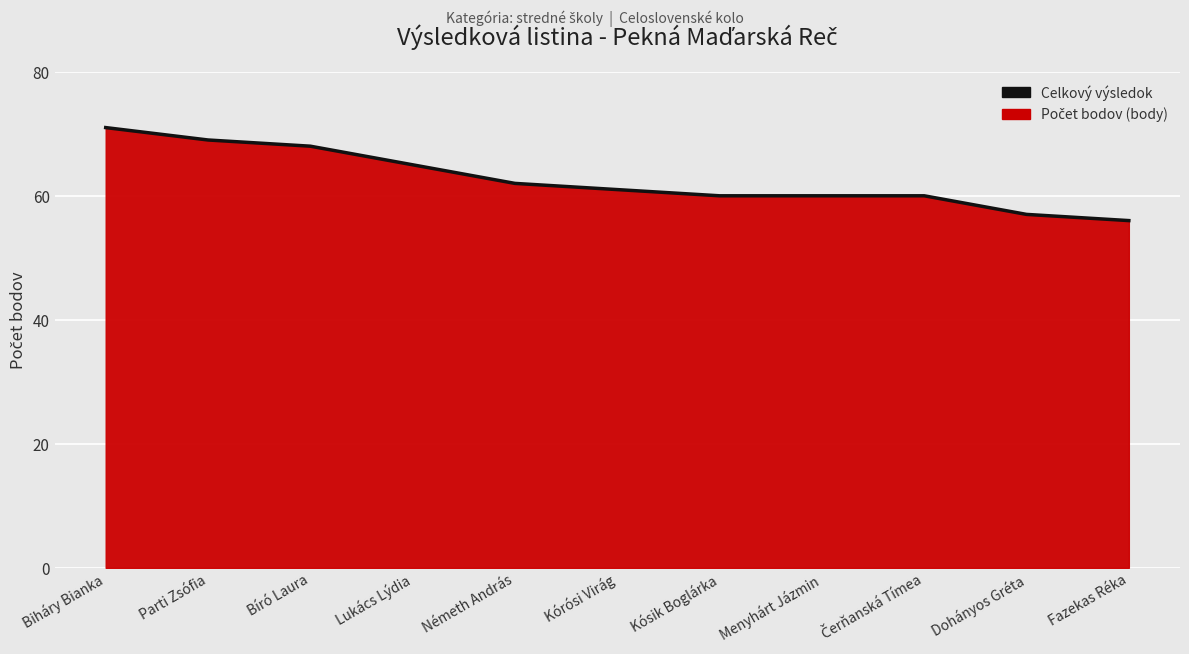

List the labels in order of value, largest first.

Biháry Bianka, Parti Zsófia, Bíró Laura, Lukács Lýdia, Németh András, Kórósi Virág, Kósik Boglárka, Menyhárt Jázmin, Čerňanská Tímea, Dohányos Gréta, Fazekas Réka